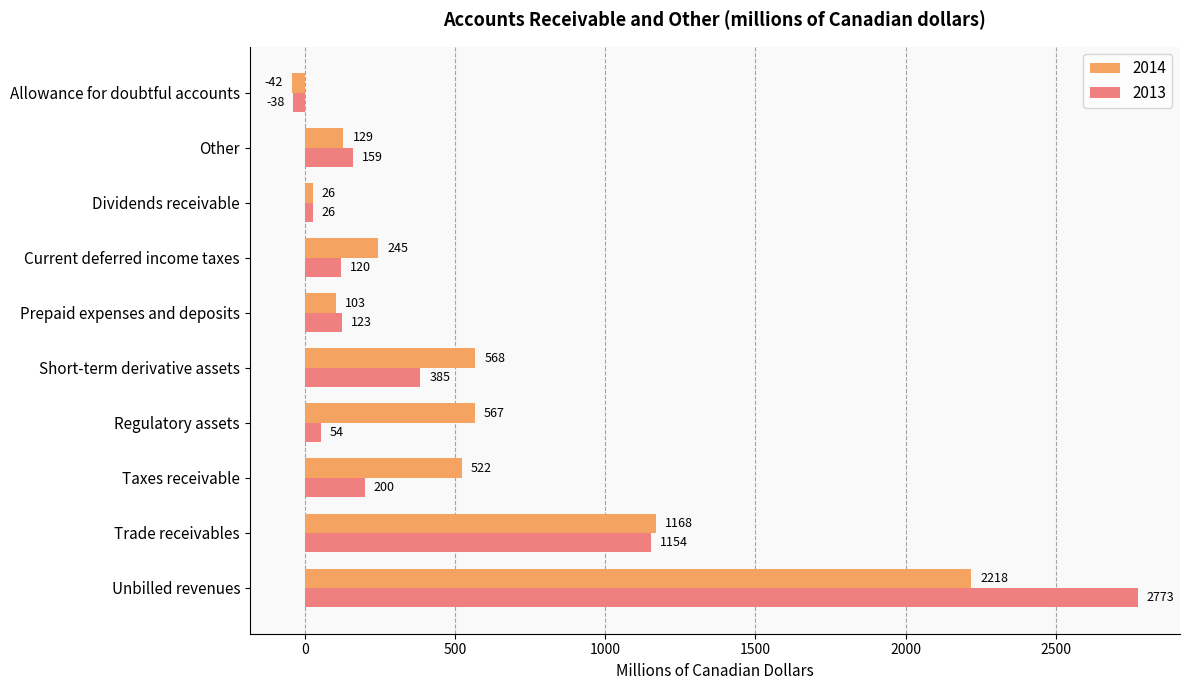

What is the difference between the maximum and minimum values in the 2014 series?

2260